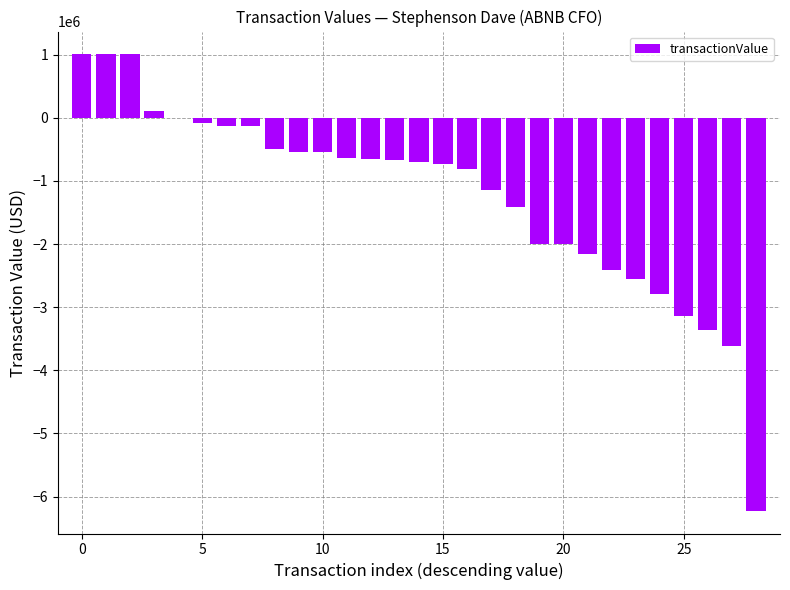

What is the sum of all values?

-35820394